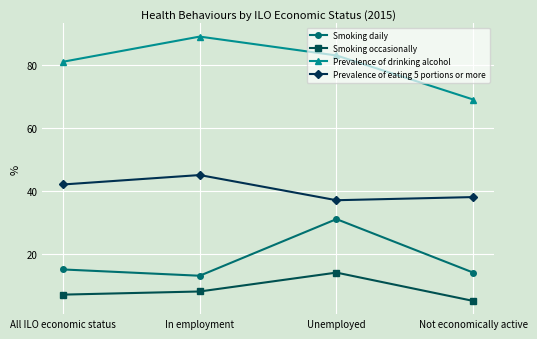

True or false: Smoking occasionally has more than 1 interior local peaks.

False